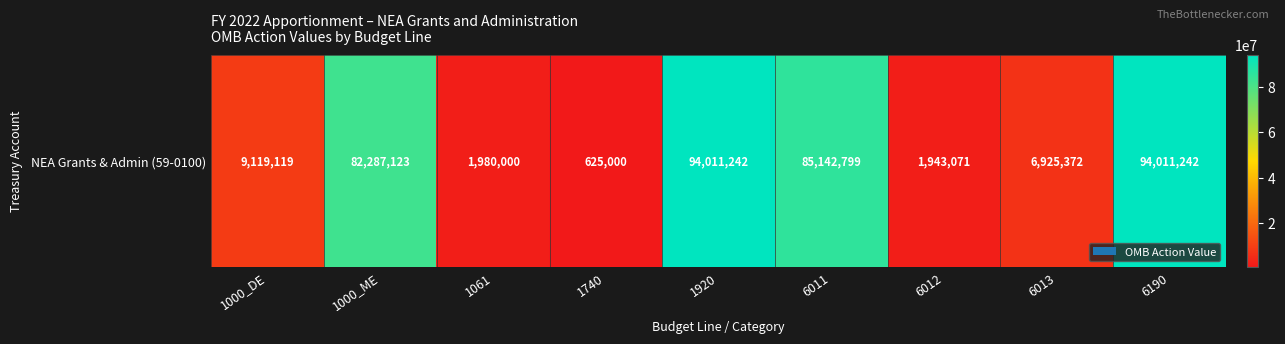

The value at 1061 is 1980000. True or false?

True